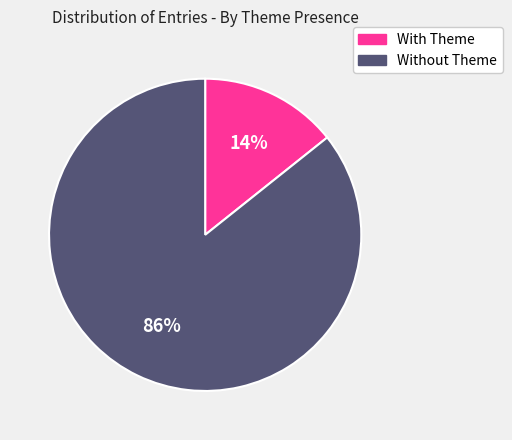

To the nearest percent, what is the average slice percentage?

50%